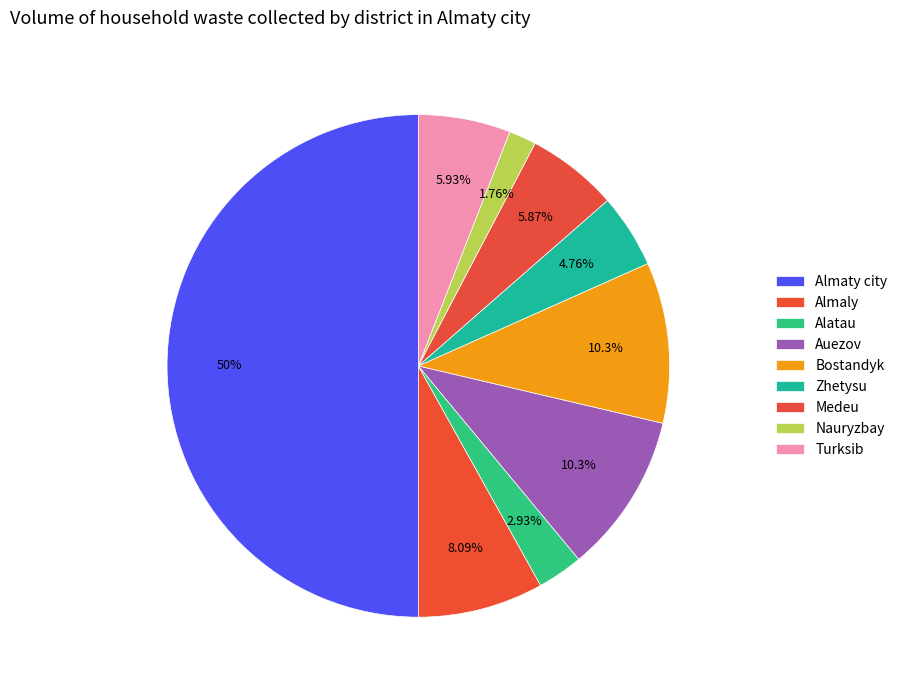

Rank the categories by value from lowest to highest.

Nauryzbay, Alatau, Zhetysu, Medeu, Turksib, Almaly, Auezov, Bostandyk, Almaty city